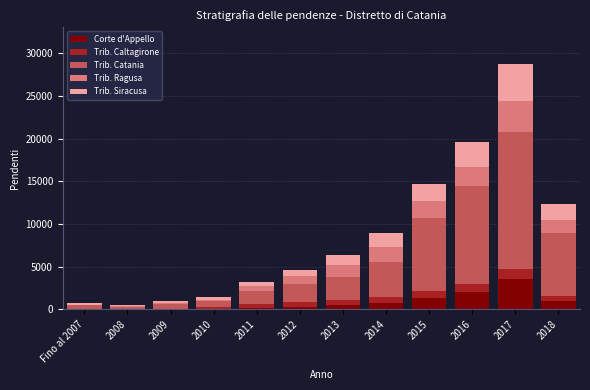

At which label does Corte d'Appello reach its peak?

2017